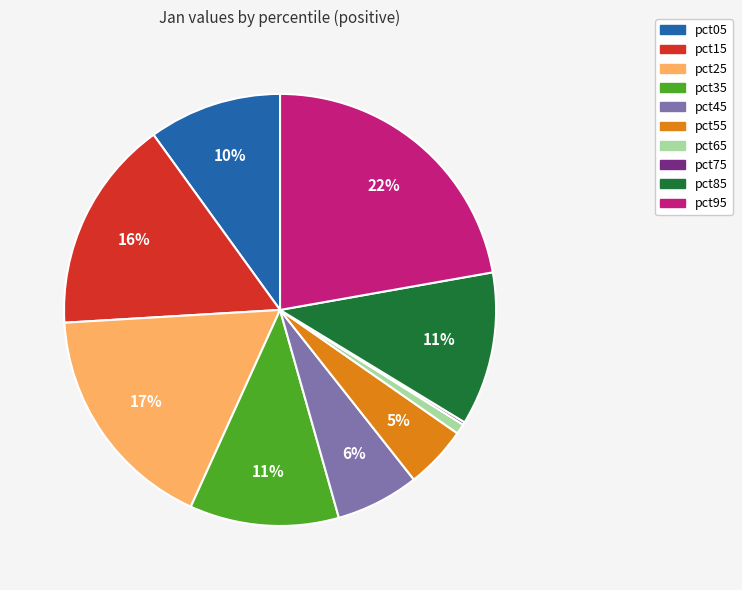

To the nearest percent, what percentage of the pie is pct35?

11%